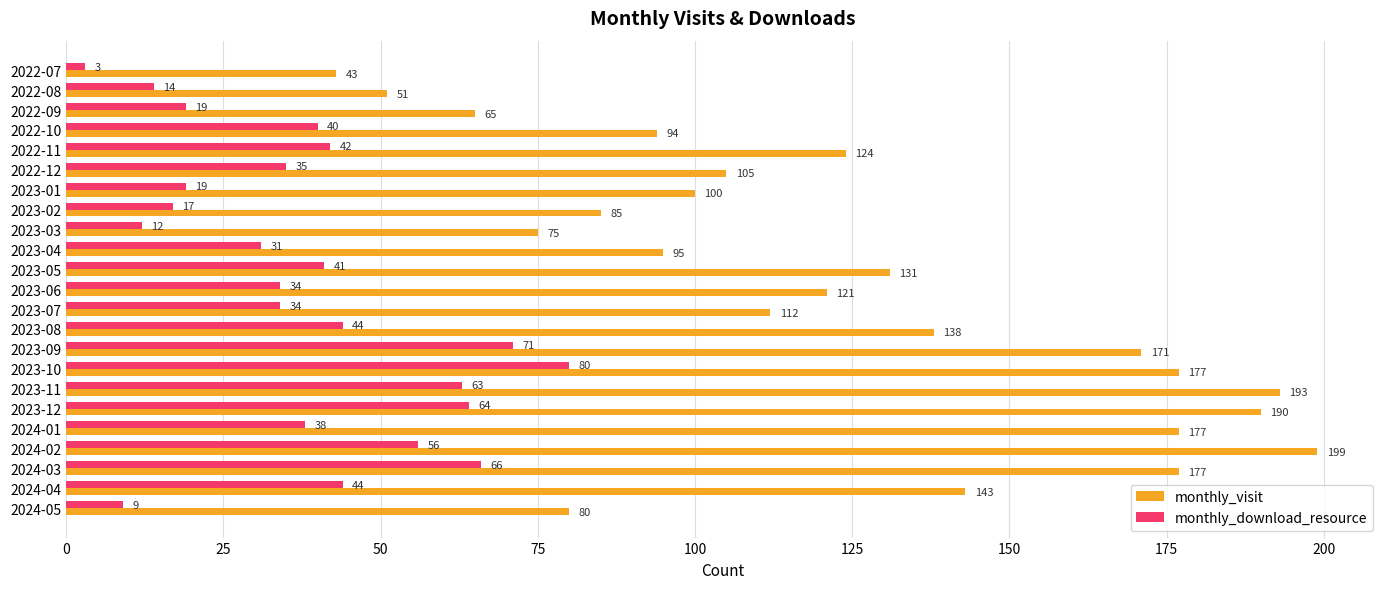

At which label is monthly_visit closest to 121?

2023-06